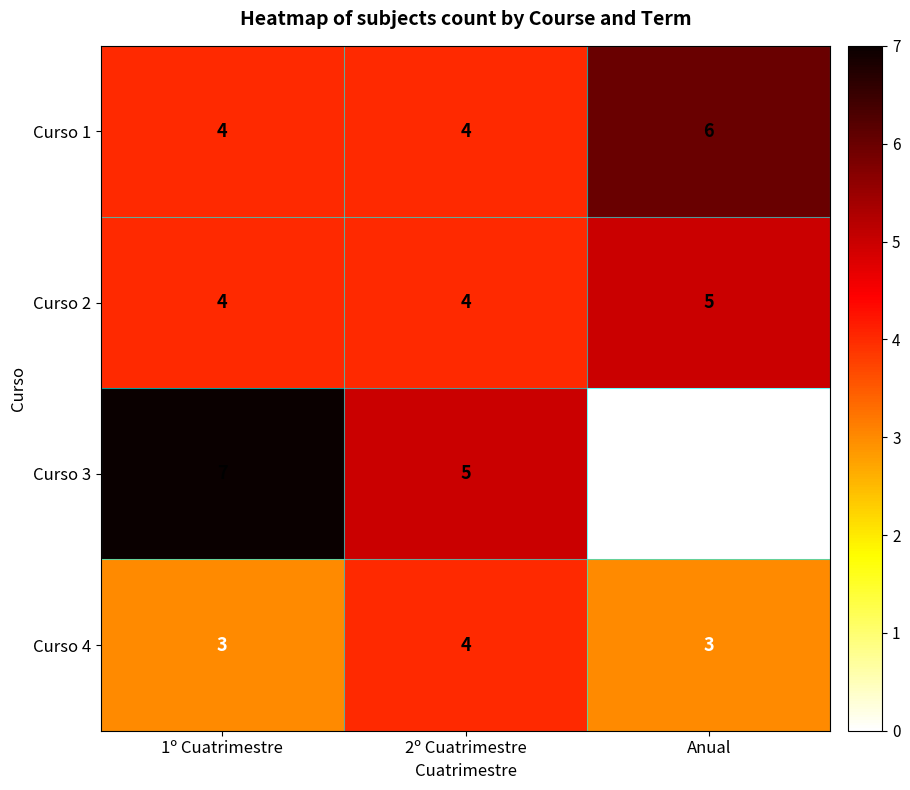

What is the average value of the Curso 4 series?

3